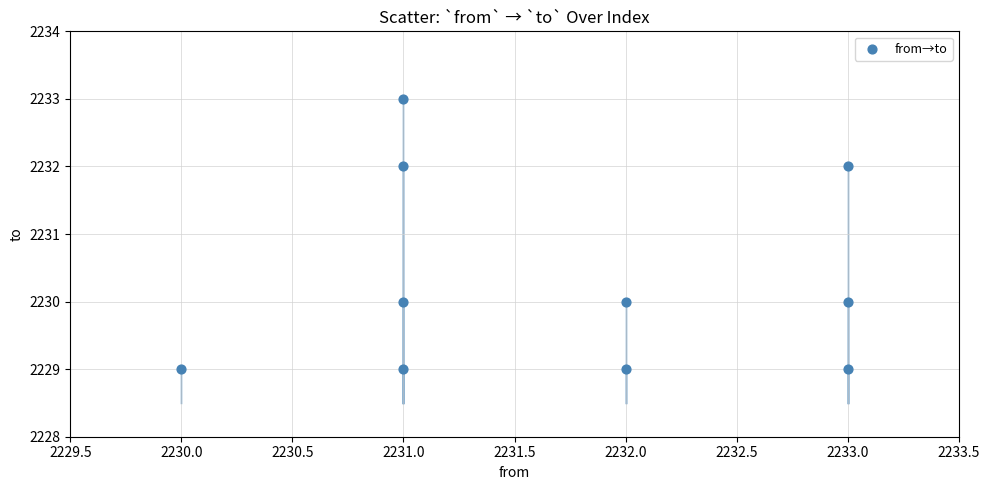

What is the average X value?

2232